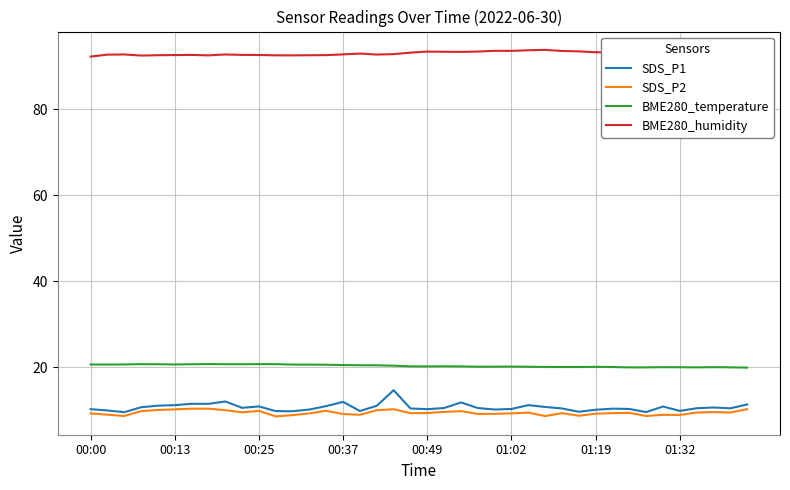

True or false: BME280_humidity and SDS_P1 cross at least once.

False